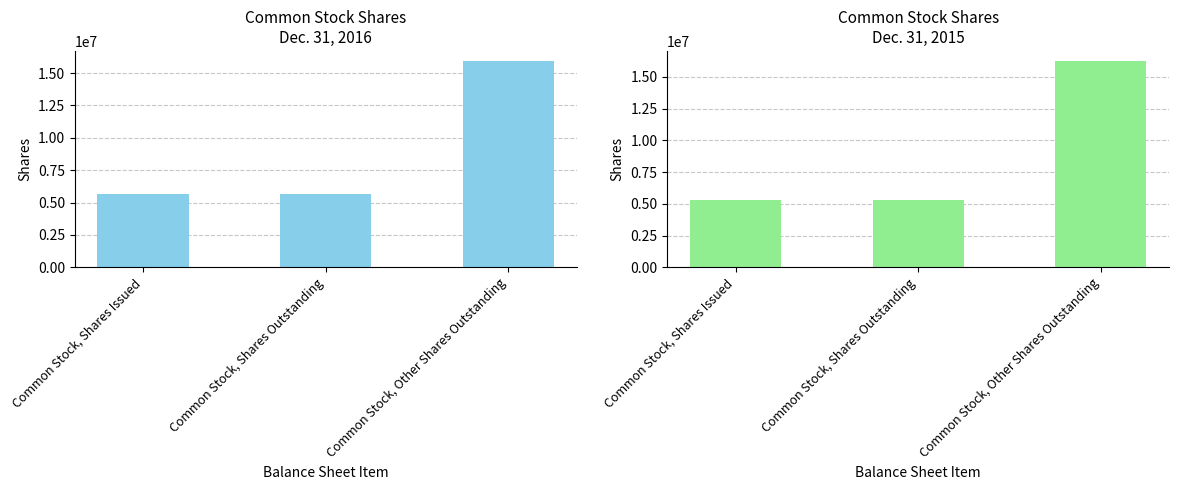

What is the sum of the Dec. 31, 2016 values at Common Stock, Other Shares Outstanding and Common Stock, Shares Outstanding?

21562500